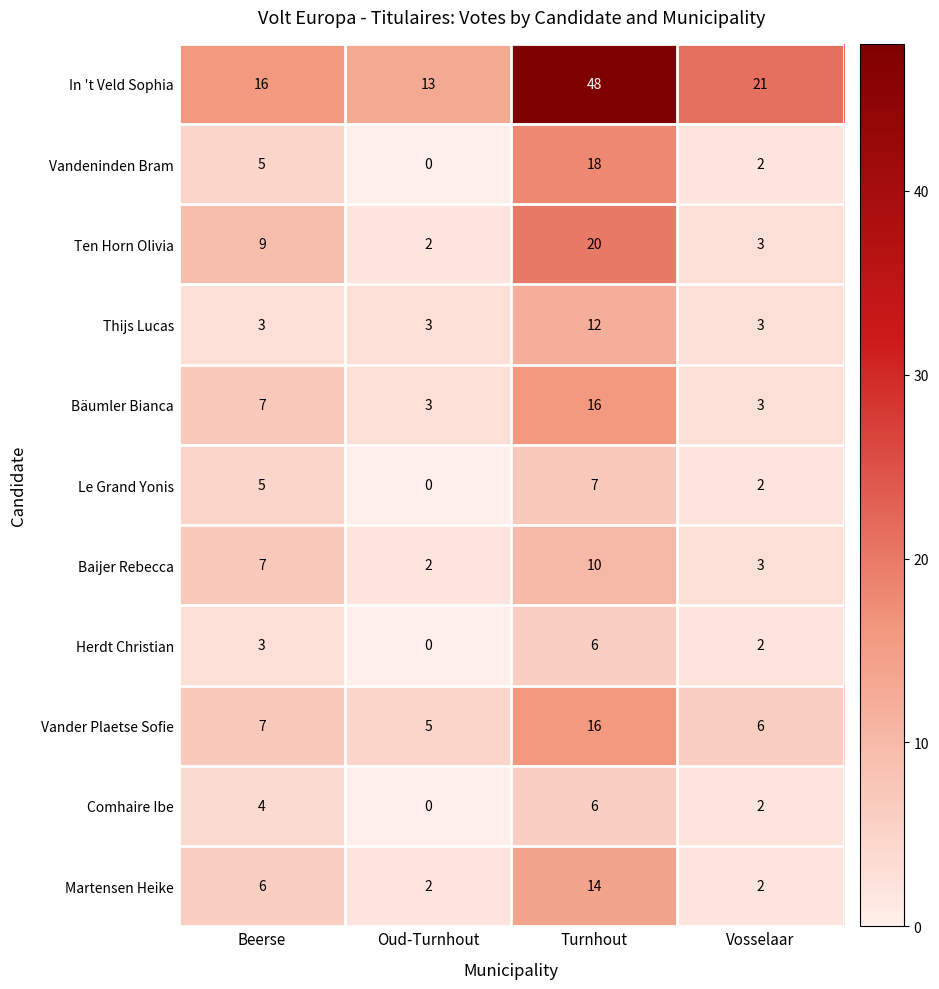

What value does the Baijer Rebecca series have at Beerse?

7